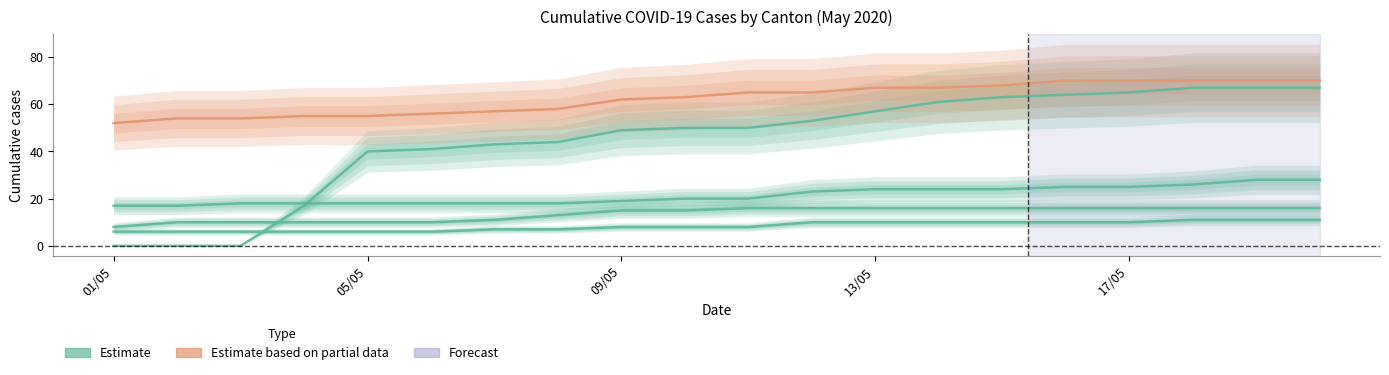

After their last crossing, which series has the higher values: Alajuelita or San Jos?

San Jos